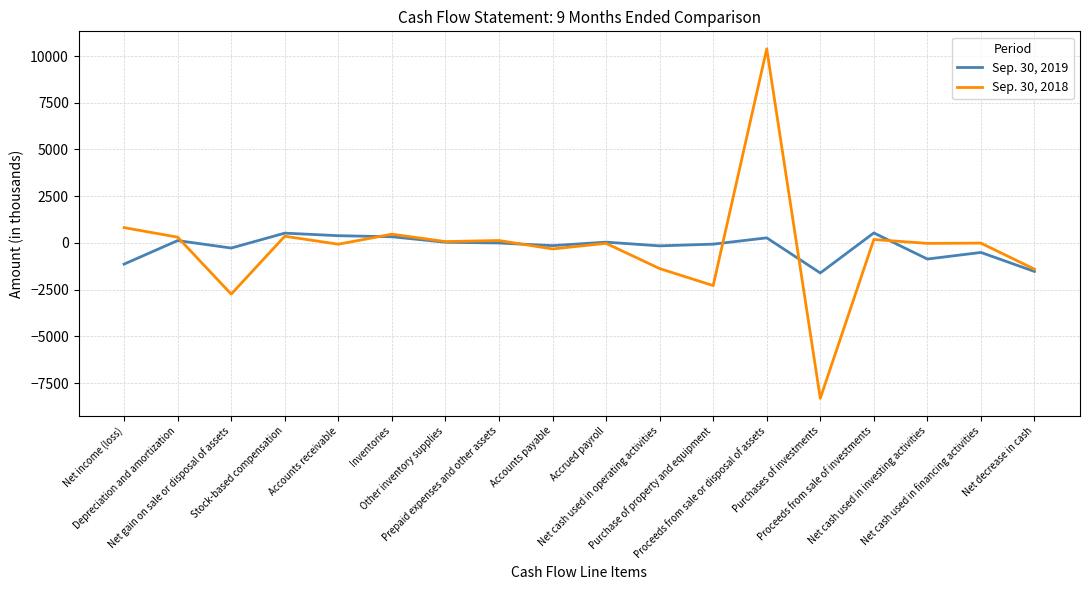

Rank the series by their maximum value, from lowest to highest.

Sep. 30, 2019, Sep. 30, 2018